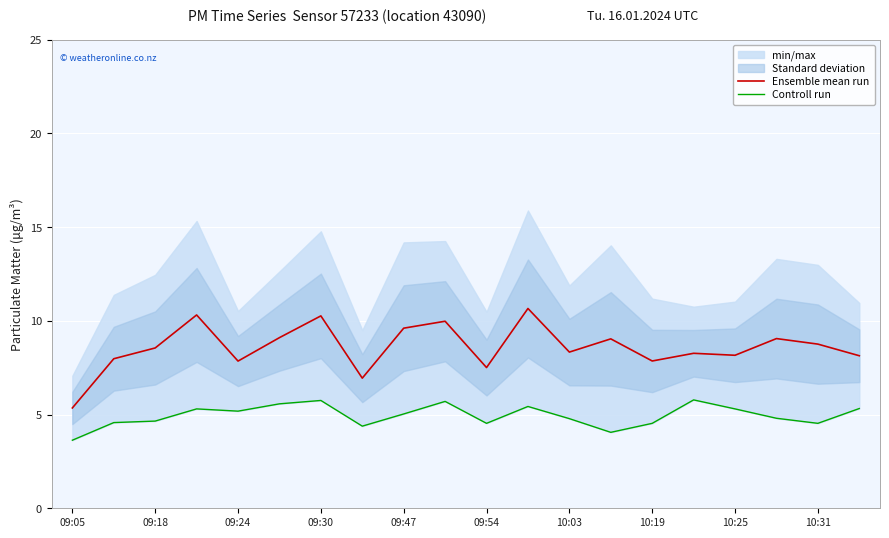

What is the difference between the maximum and minimum values in the Ensemble mean run series?

5.3